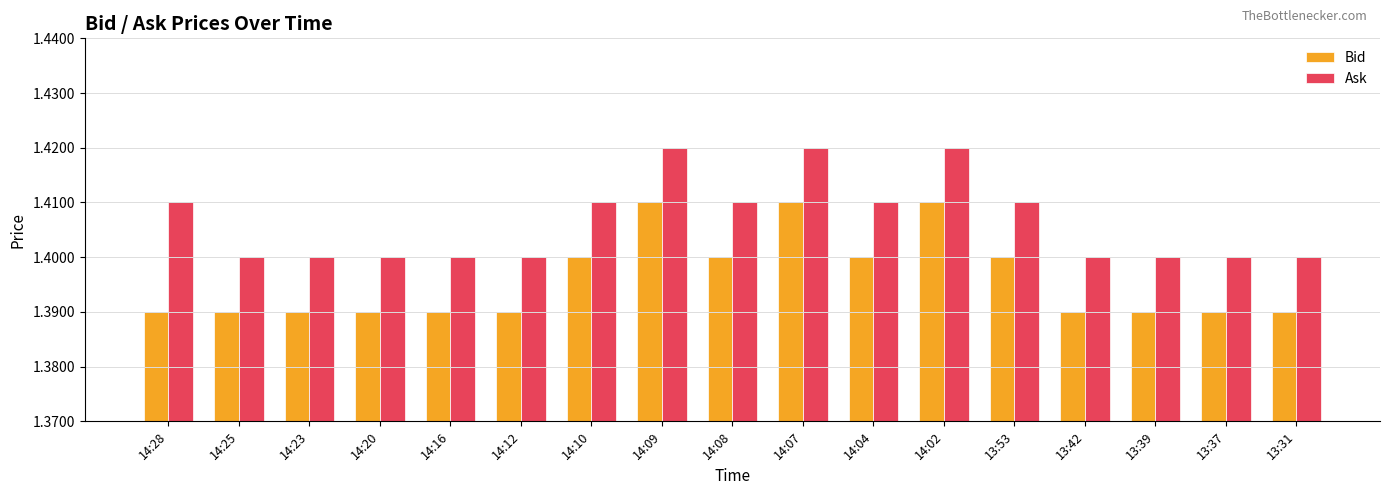

The value of Bid at 14:12 is 1.4. True or false?

True